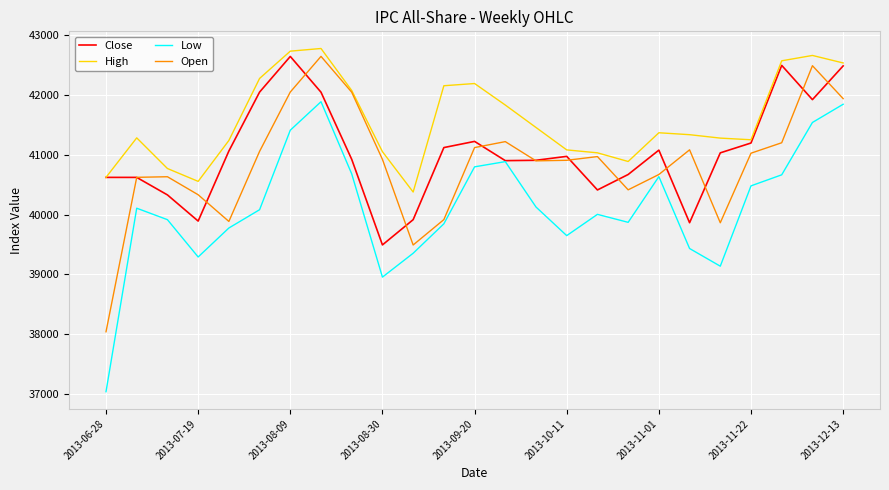

Count the number of data series in this chart.

4